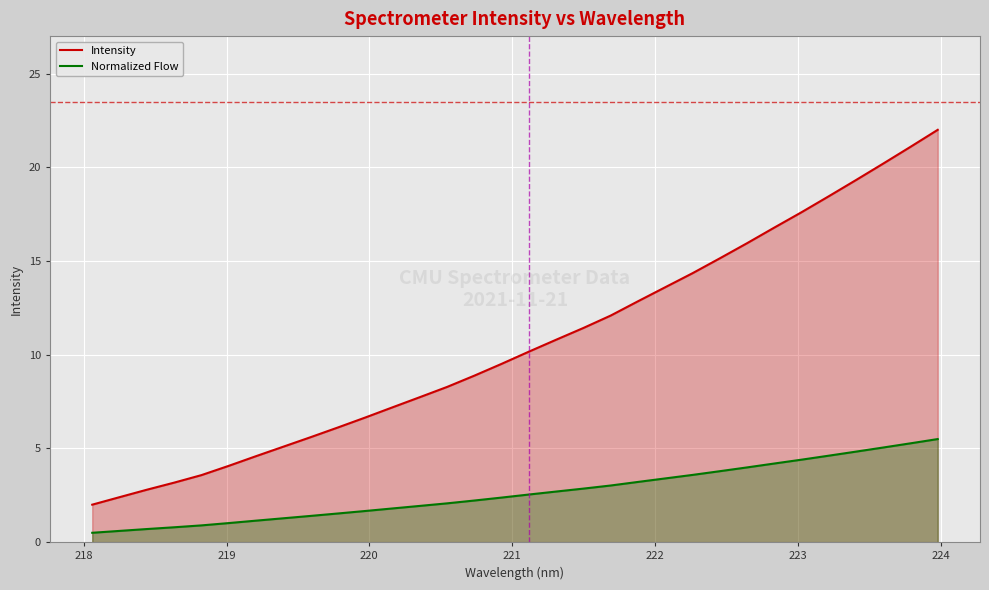

What are all the series names shown in the legend?

Intensity, Normalized Flow